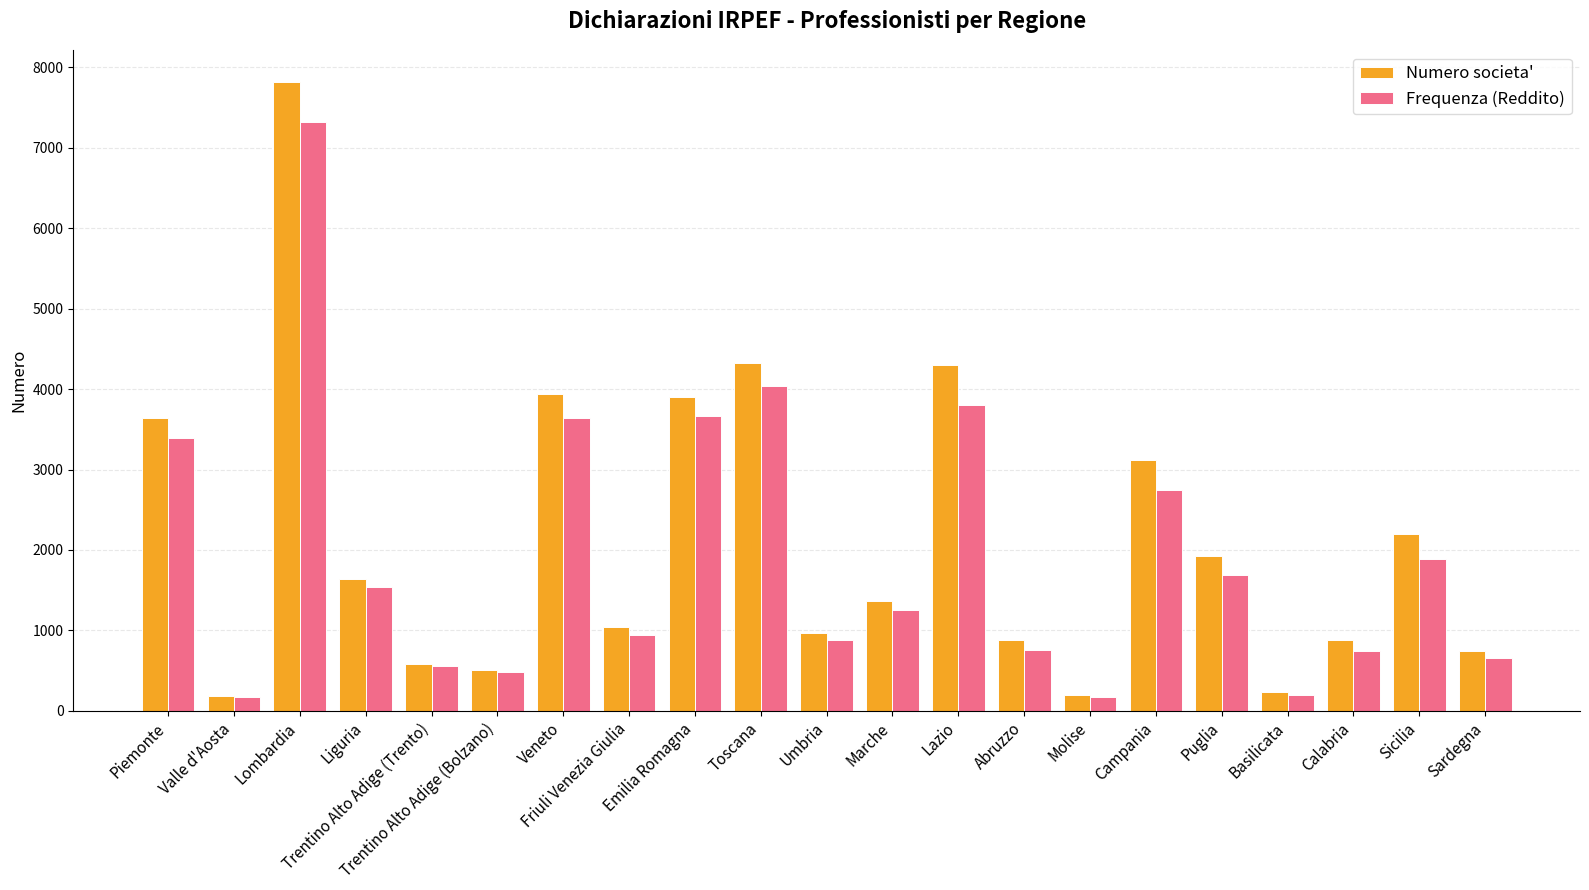

The value of Numero societa' at Emilia Romagna is 1893. True or false?

False